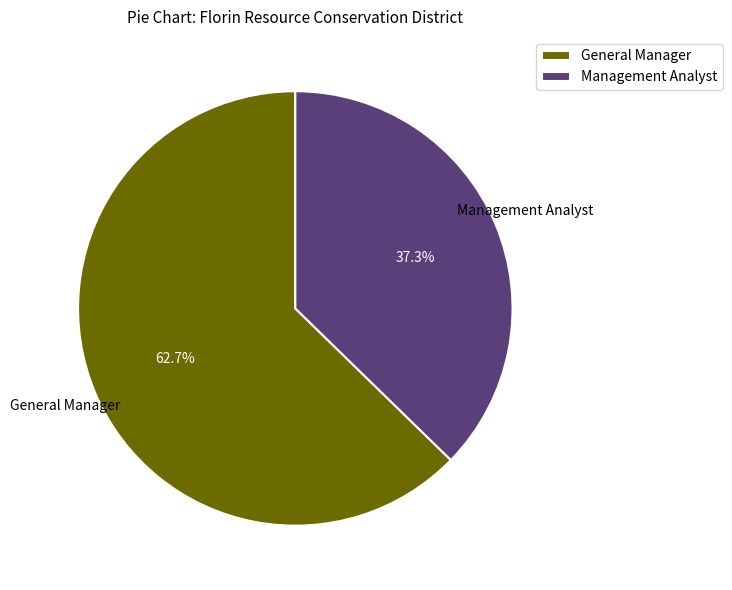

Rank the categories by value from lowest to highest.

Management Analyst, General Manager